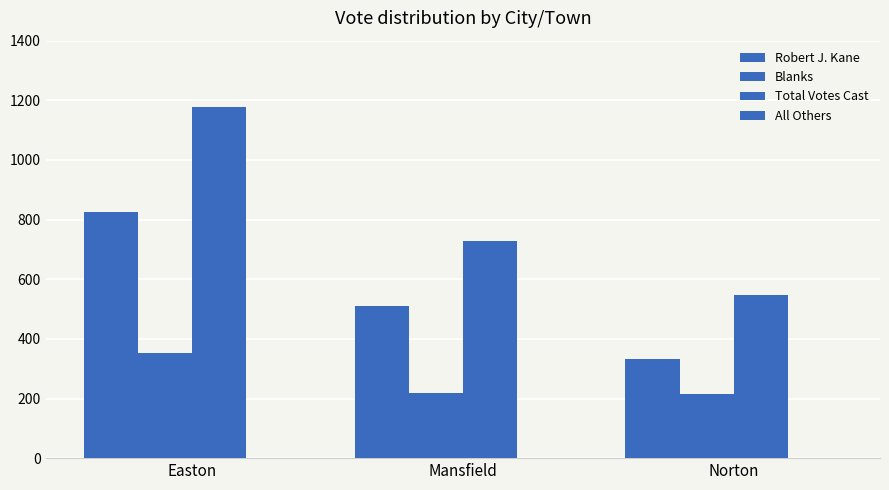

How many series are shown in this chart?

4